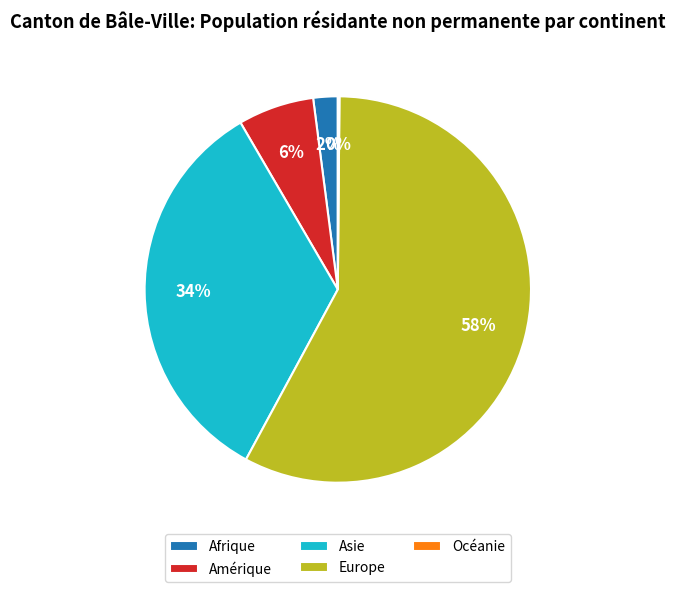

To the nearest percent, what is the average slice percentage?

20%